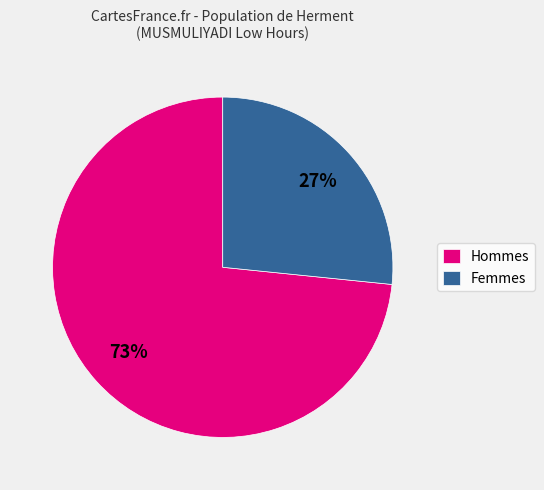

To the nearest percent, what is the average slice percentage?

50%